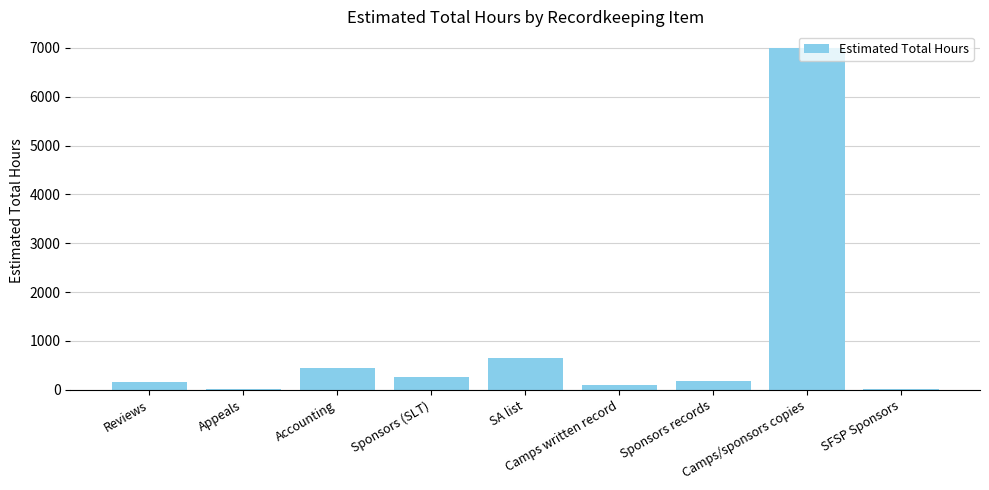

What is the greatest value displayed?

6988.8